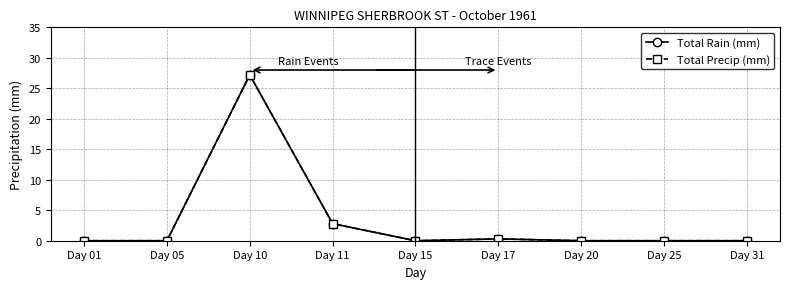

Does the chart display data point markers on the line(s)?

Yes